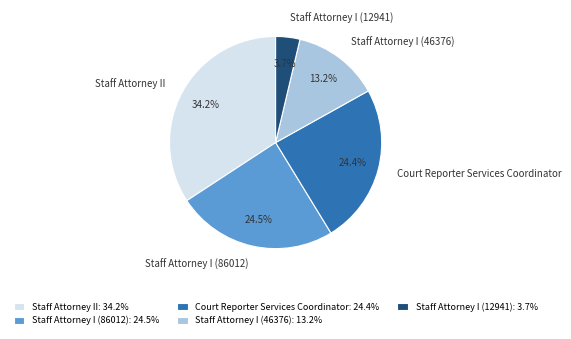

Does Staff Attorney I (86012) represent more than half of the total?

No